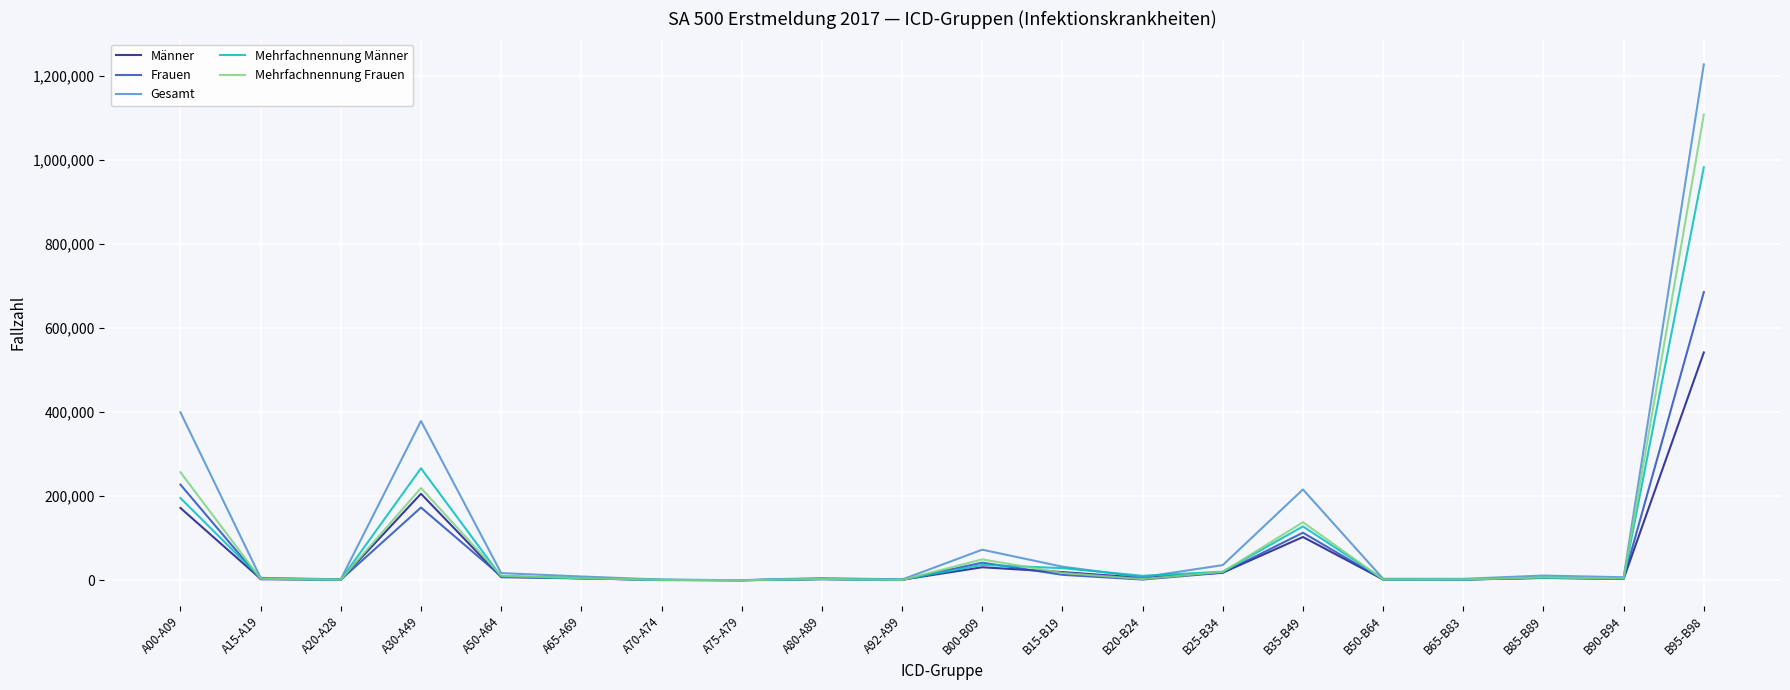

What is the highest value of the Mehrfachnennung Männer series?

983152